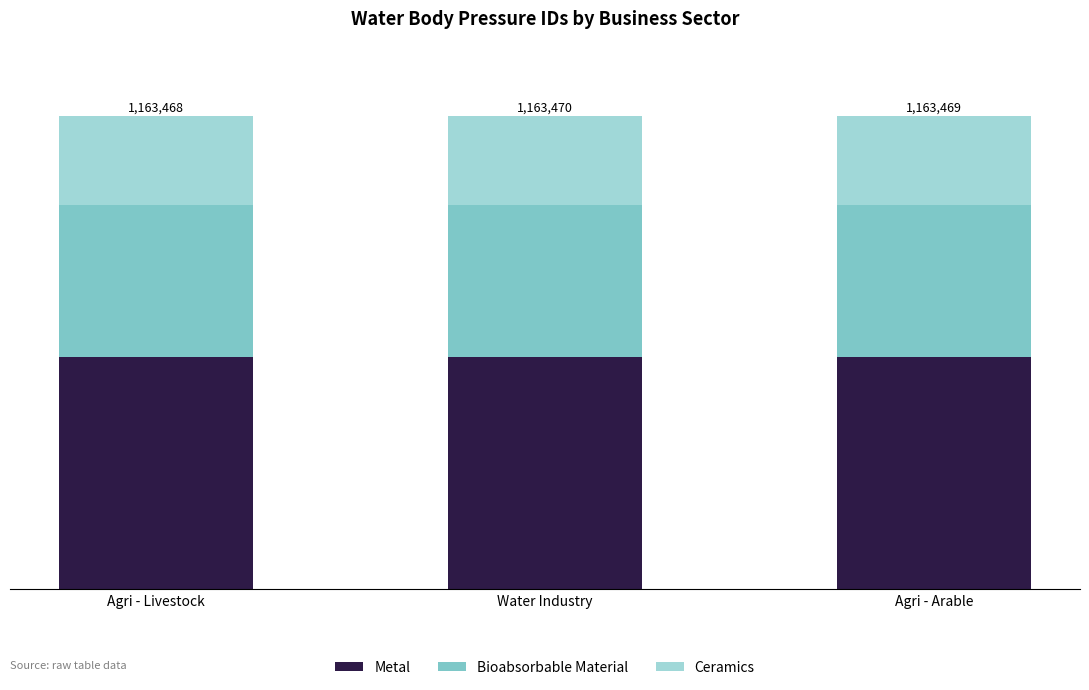

What is the average value of the Bioabsorbable Material series?

373911